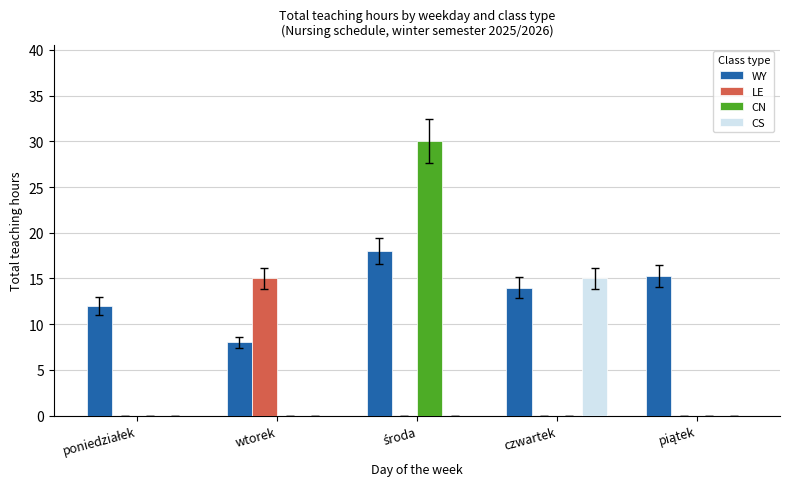

Are the bars horizontal?

No